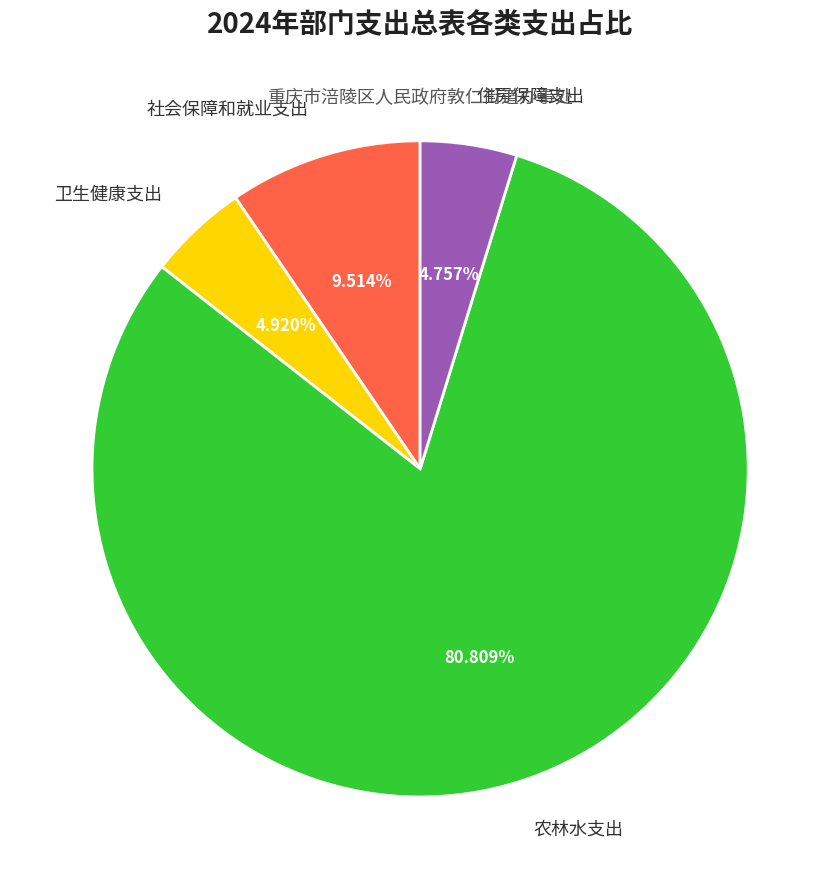

Does any single category account for the majority?

Yes